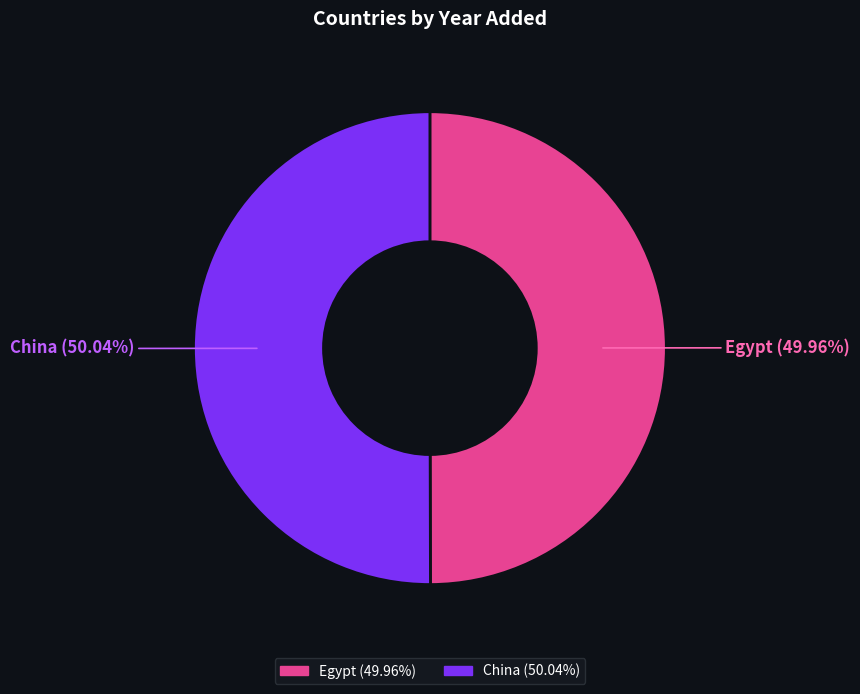

What percentage is NOT represented by China?

50.0%